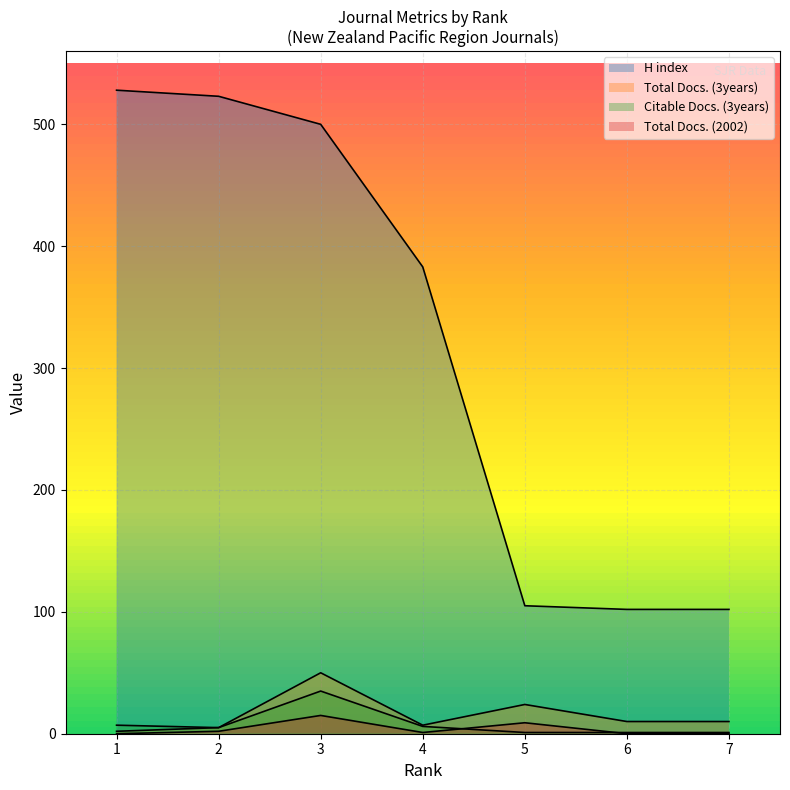

Does the chart display data point markers on the line(s)?

No